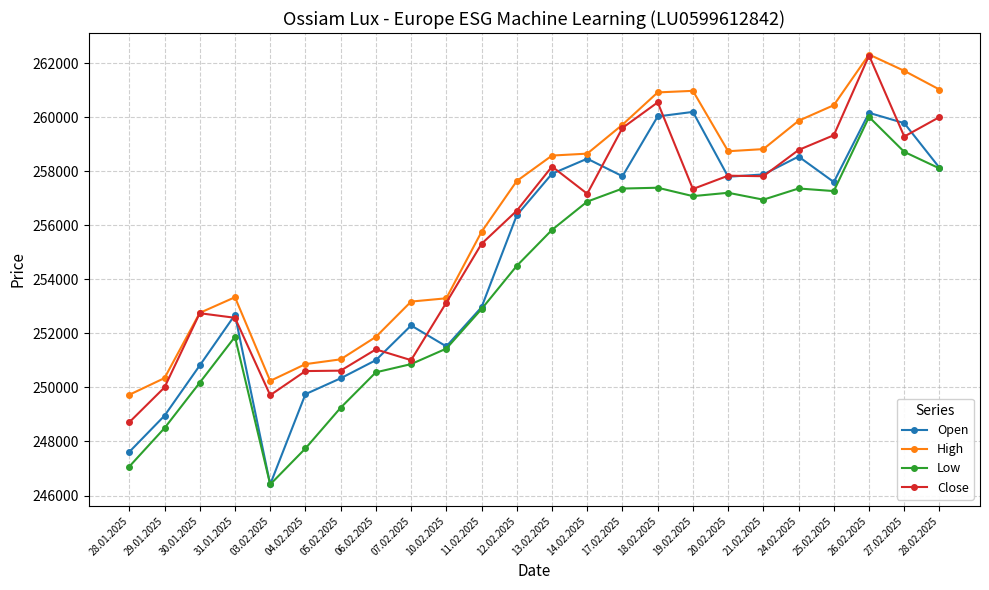

Where is the first local minimum for High?

03.02.2025